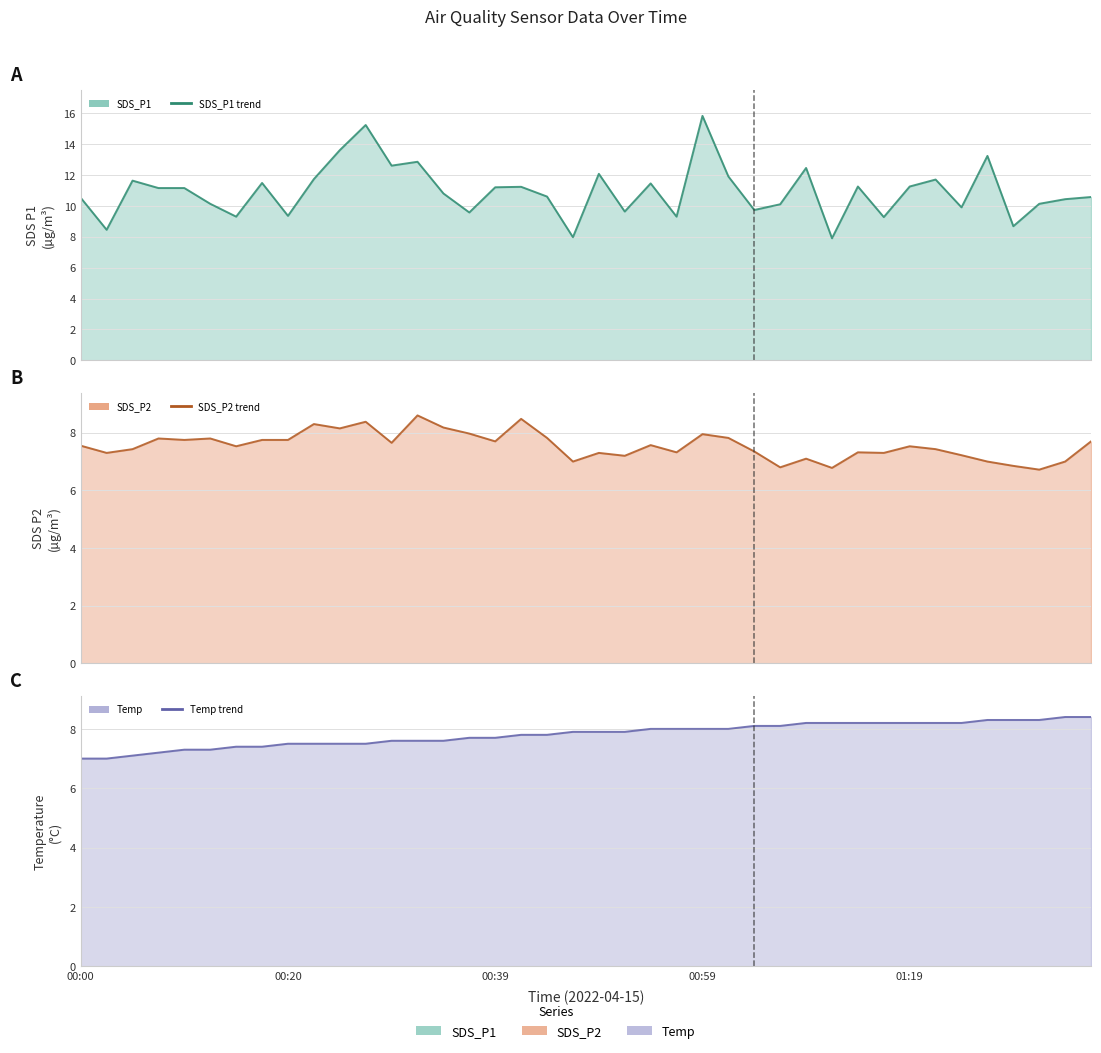

Where is SDS_P2 (line) nearest to the value 7?

19